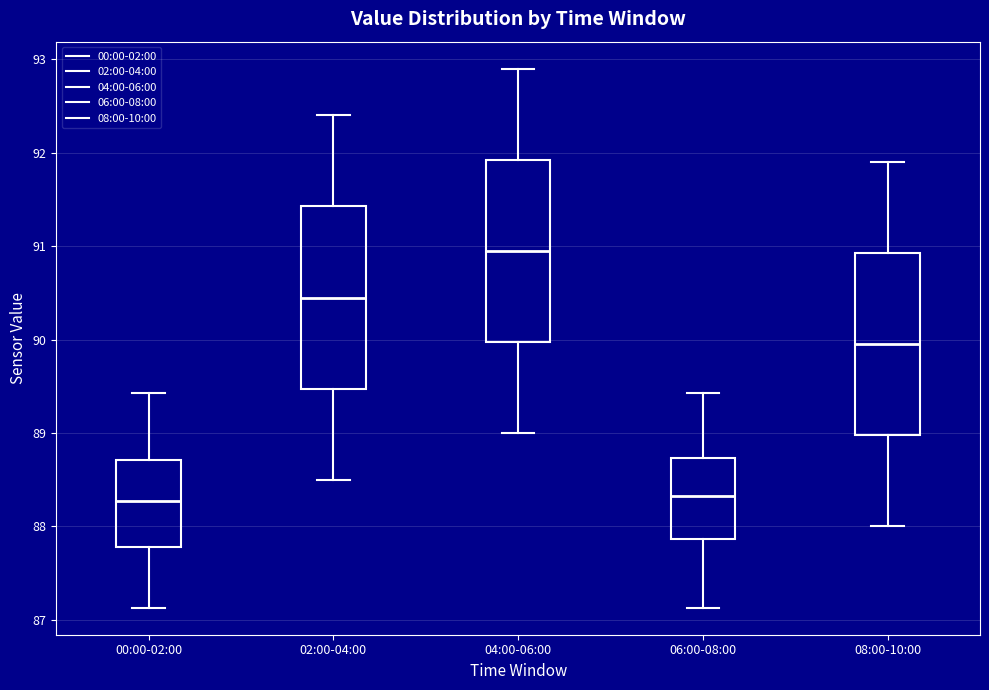

Reading left to right, transcribe this box plot: for each box, give where its median line is, the range the box spans, and where its two whiskers end, as read against the y-axis. The values are not printed on the chart, so give them approximately, as read against the axis.

00:00-02:00: median 88.3, box 87.8 to 88.7, whiskers 87.1 to 89.4
02:00-04:00: median 90.5, box 89.5 to 91.4, whiskers 88.5 to 92.4
04:00-06:00: median 91.0, box 90.0 to 91.9, whiskers 89.0 to 92.9
06:00-08:00: median 88.3, box 87.9 to 88.7, whiskers 87.1 to 89.4
08:00-10:00: median 90.0, box 89.0 to 90.9, whiskers 88.0 to 91.9